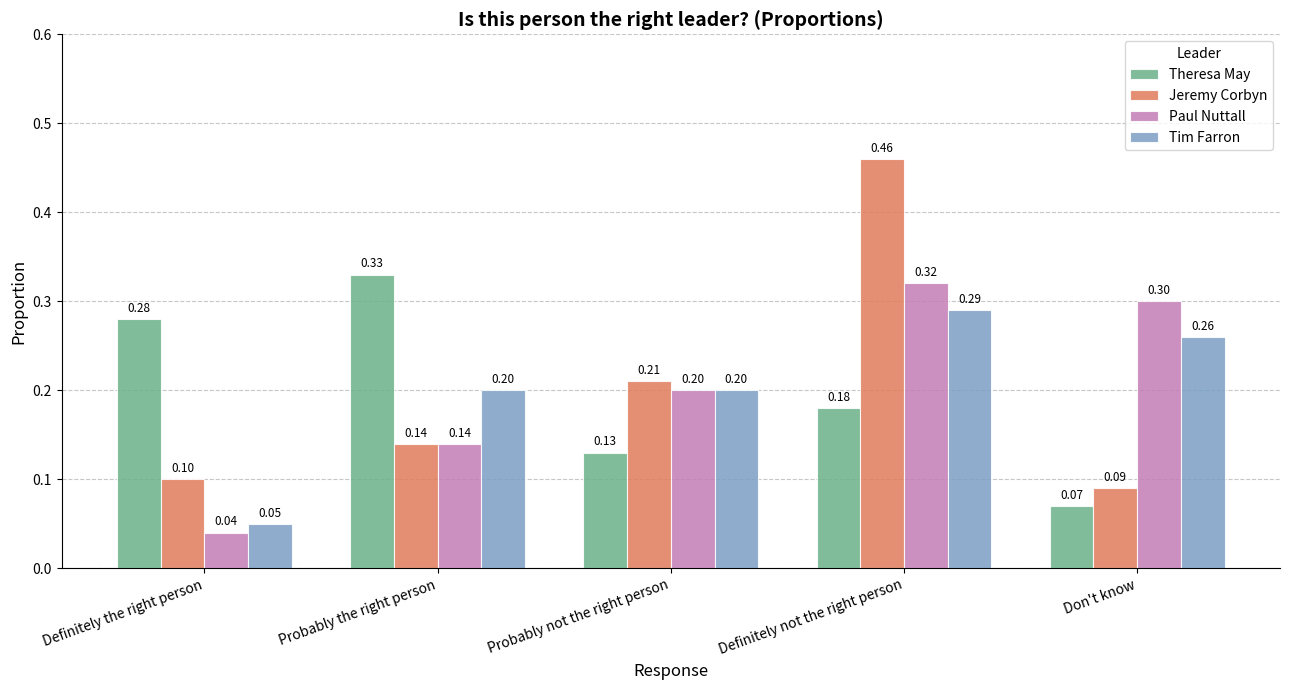

At how many categories does at least one series exceed 0?

5